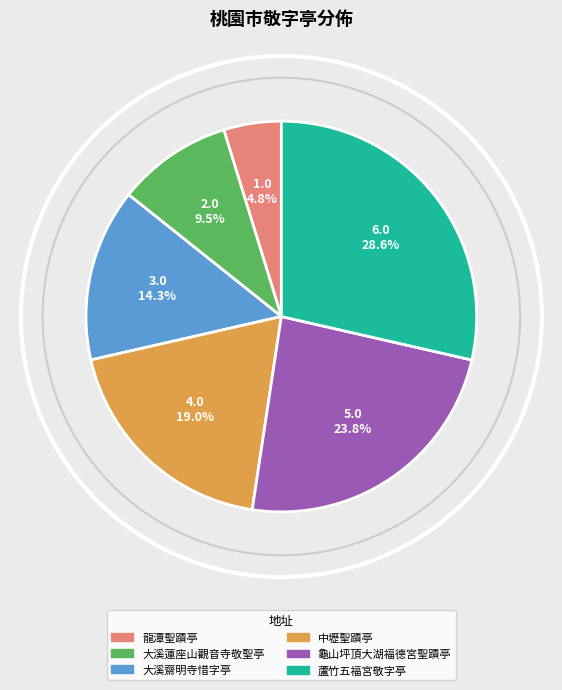

Is there any slice that represents more than half of the pie?

No